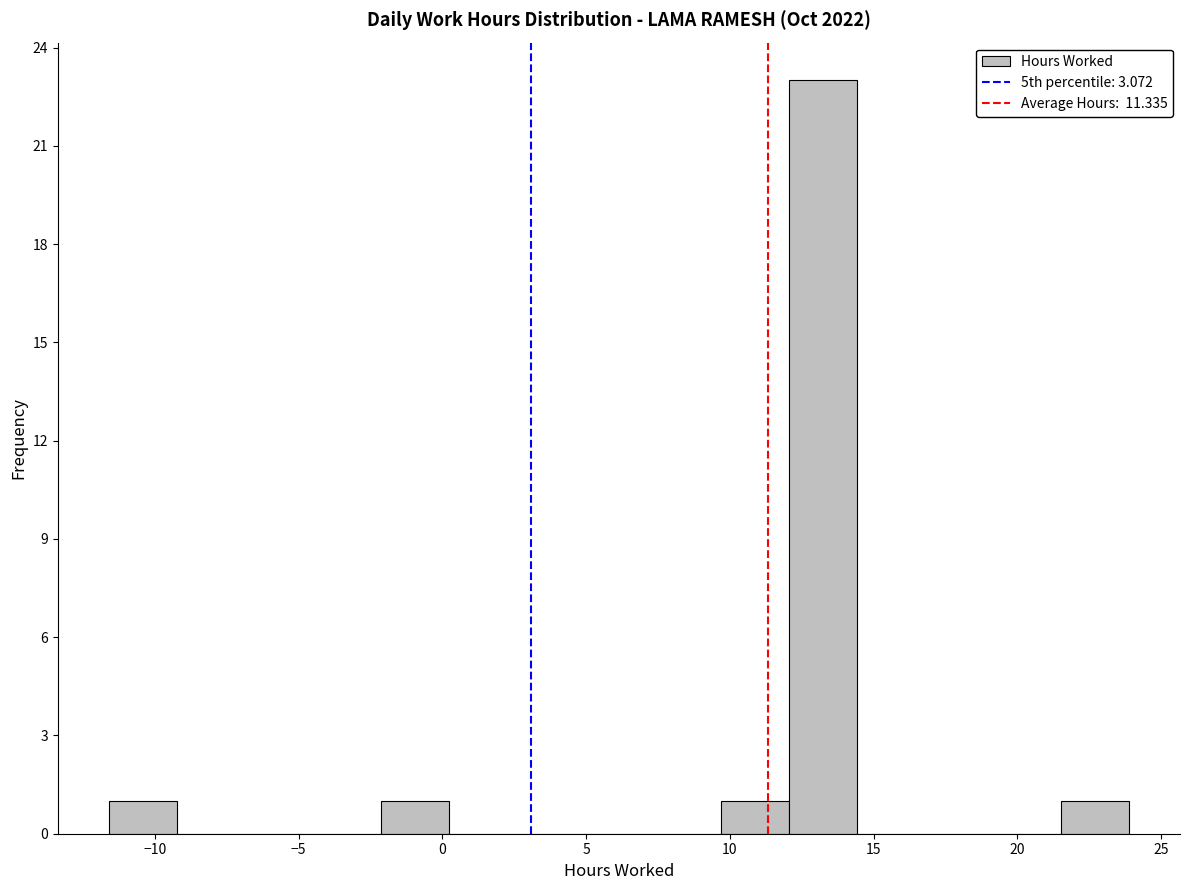

Which range on the x-axis has the tallest bar?

12.0 to 14.5